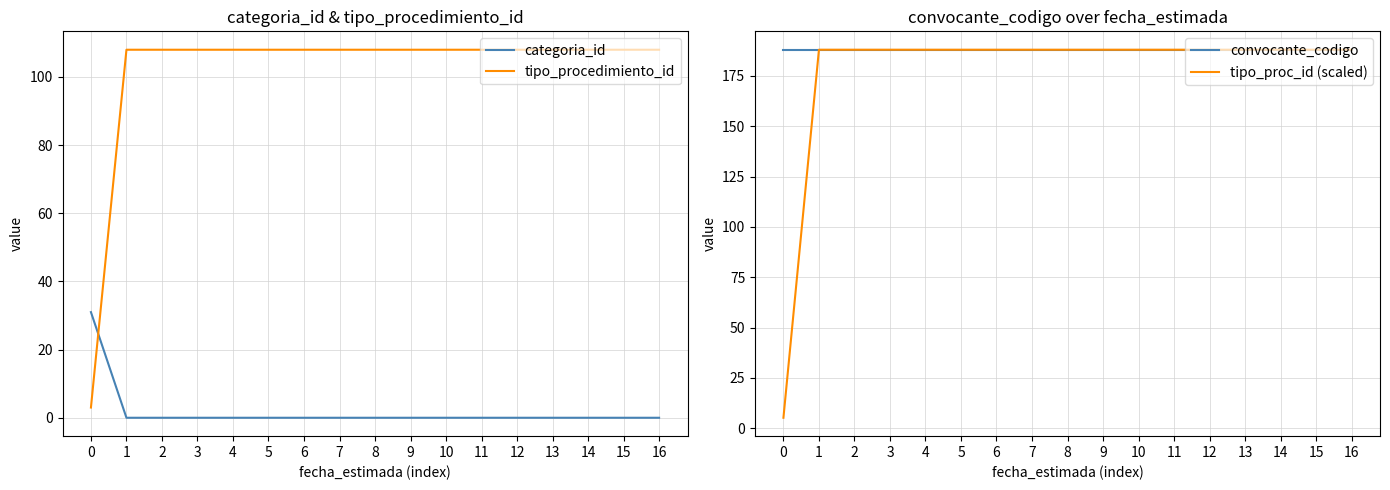

True or false: tipo_procedimiento_id and tipo_proc_id (scaled) intersect in this chart.

False